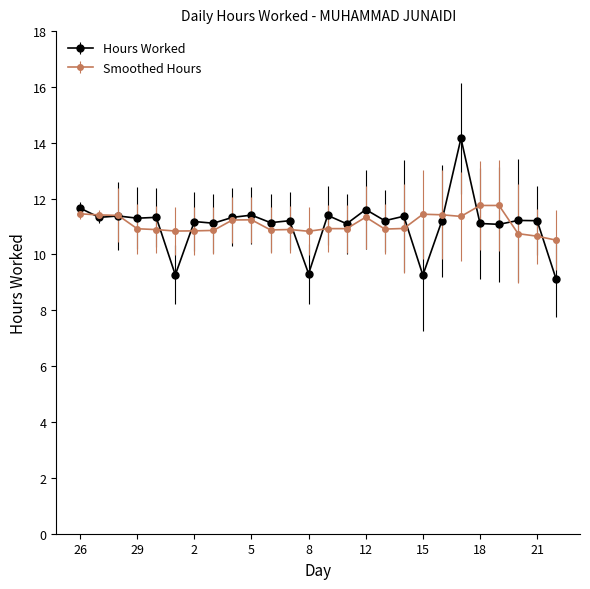

What is the value of the Smoothed Hours point at the 1st from the left?

11.5